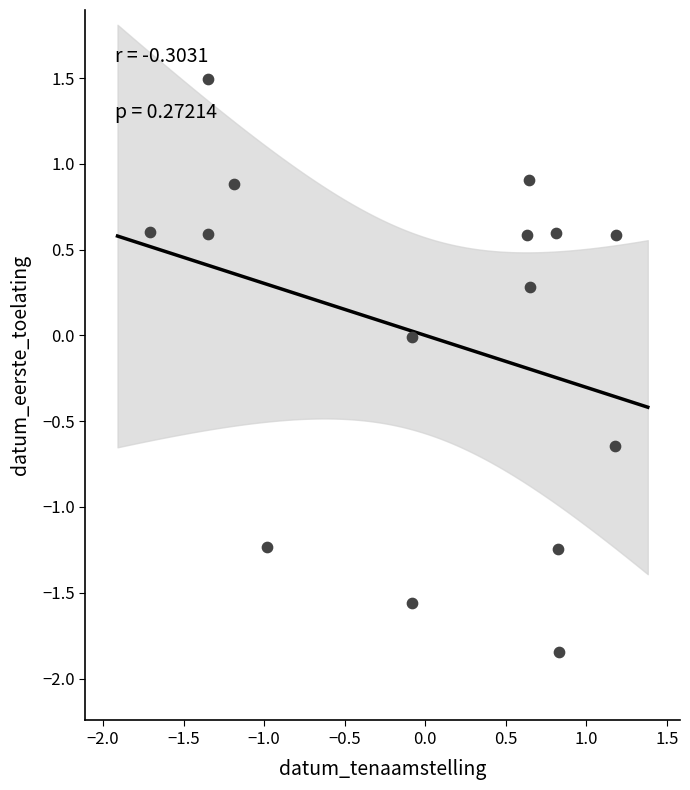

What is the range of Y values (max minus min)?

3.3